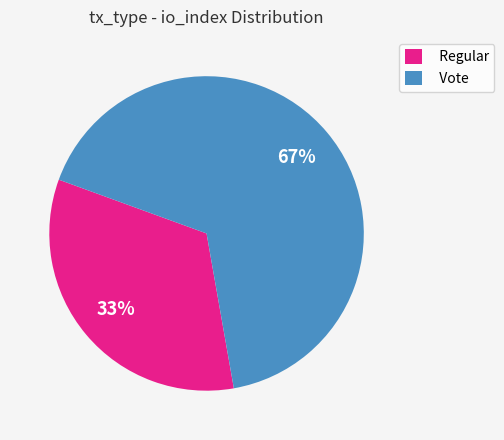

Combined, do Vote and Regular account for over 50%?

Yes